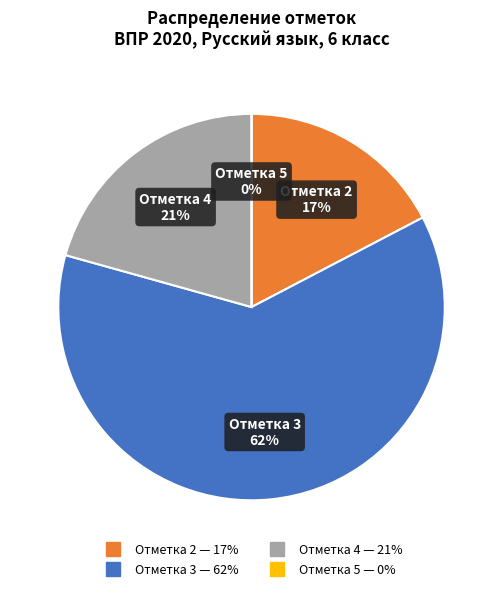

Count the number of slices in the pie.

4